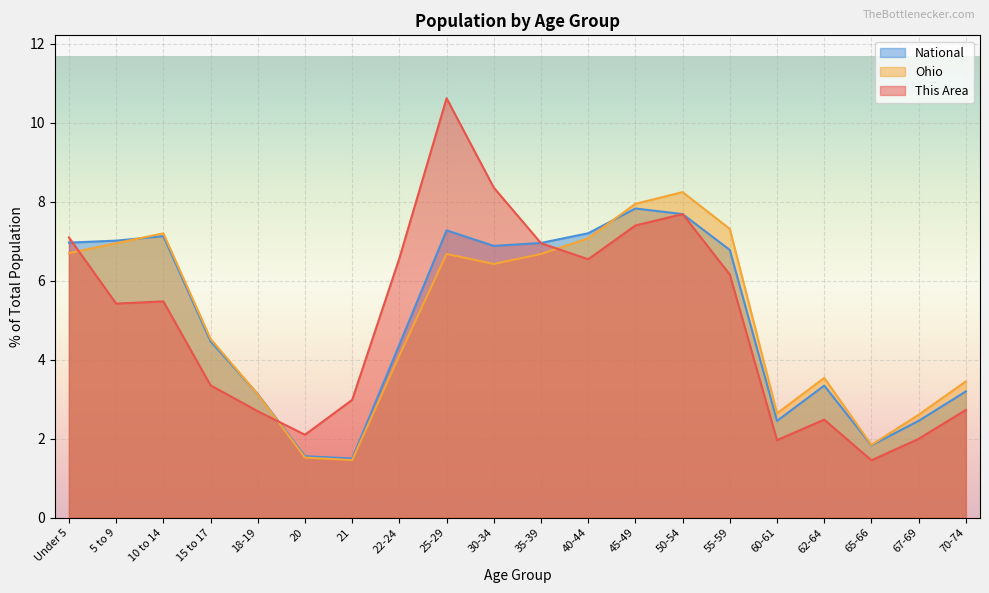

Between which two adjacent categories do This Area and National first intersect?

Under 5 and 5 to 9